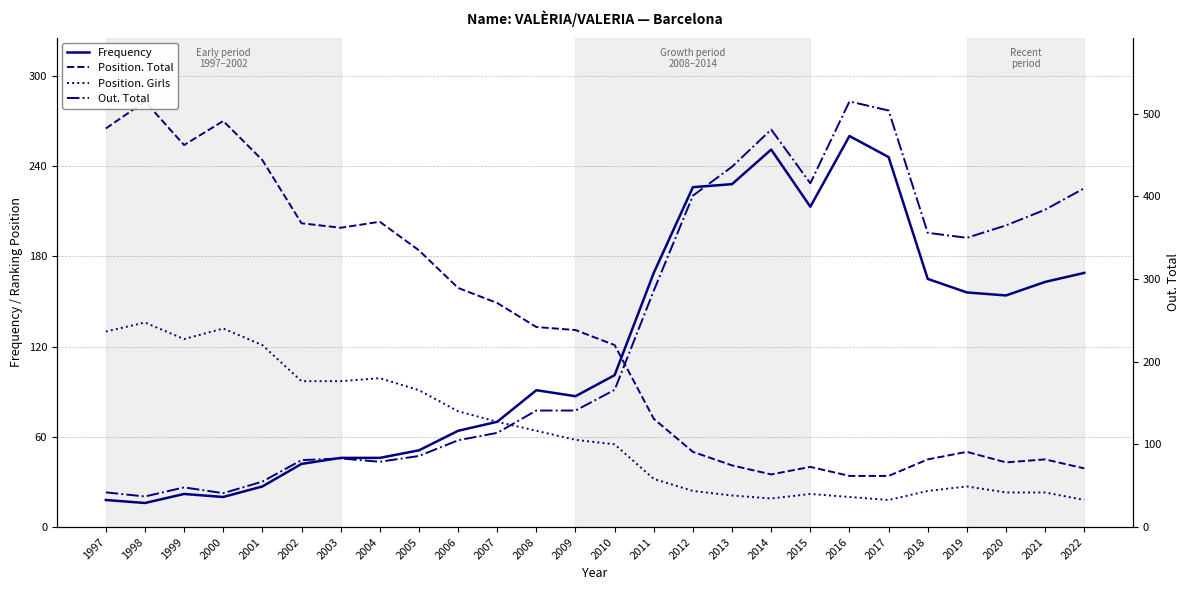

At which category is the sum across all series the highest?

2016